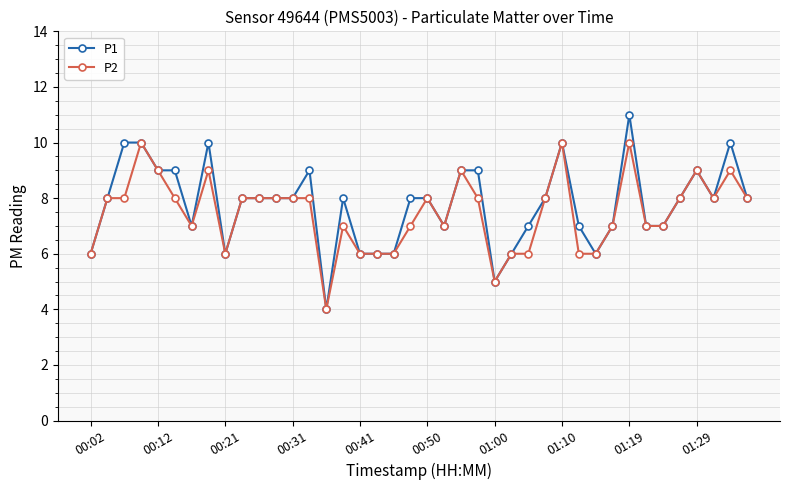

What is the smallest value displayed?

4